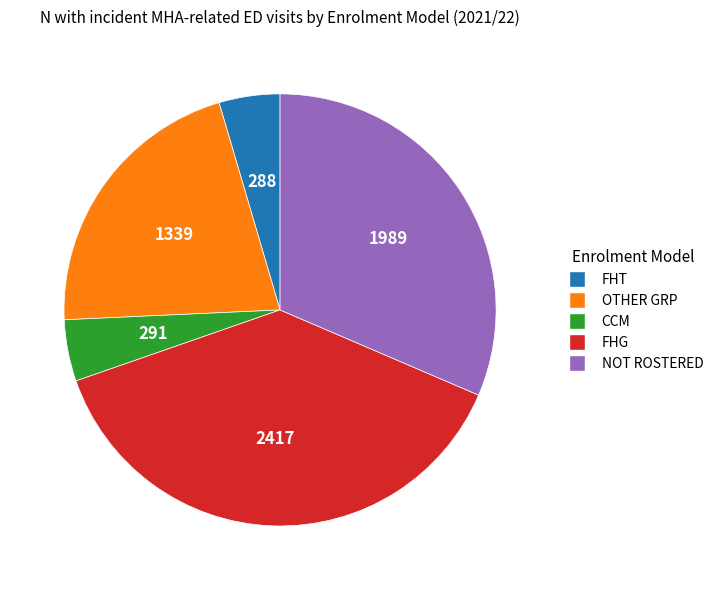

Is the sum of CCM and FHG greater than half?

No